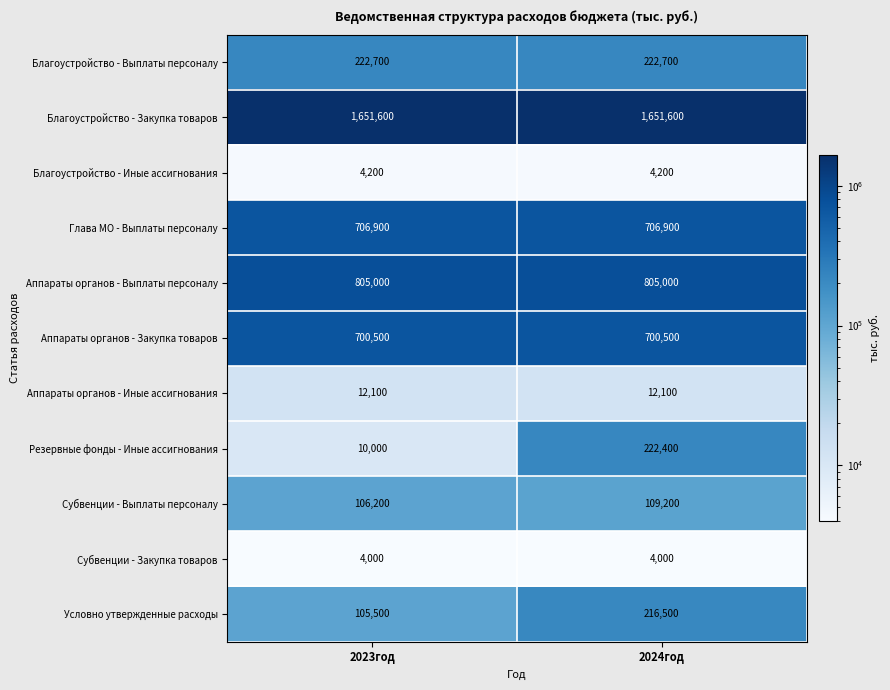

What value does the Благоустройство - Закупка товаров series have at 2024год?

1651600